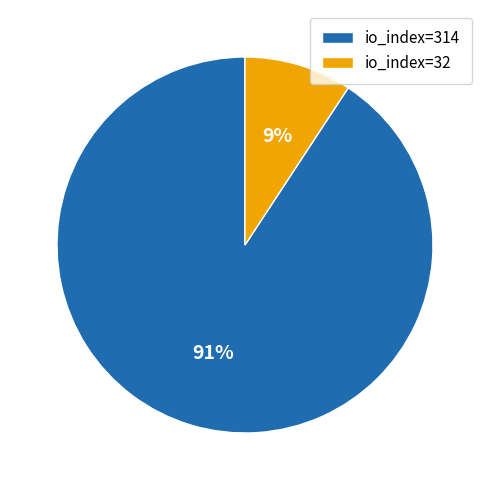

How many segments does this pie chart have?

2